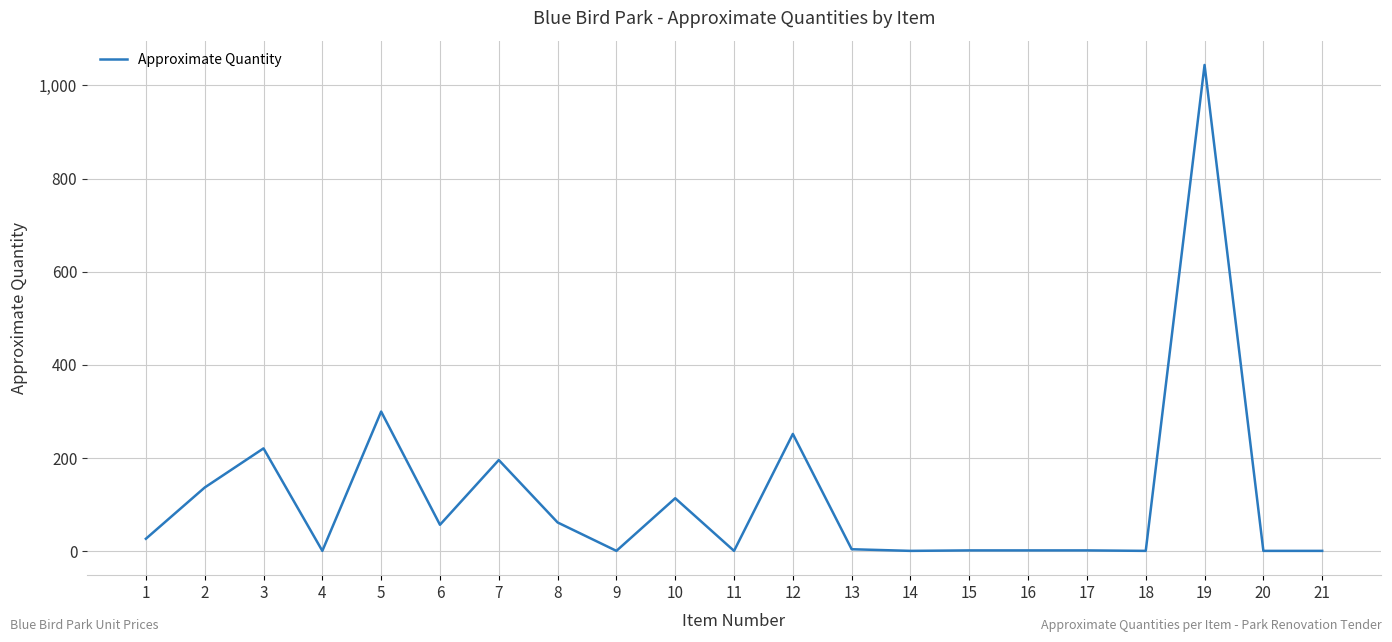

What is the maximum value shown in the chart?

1044.0